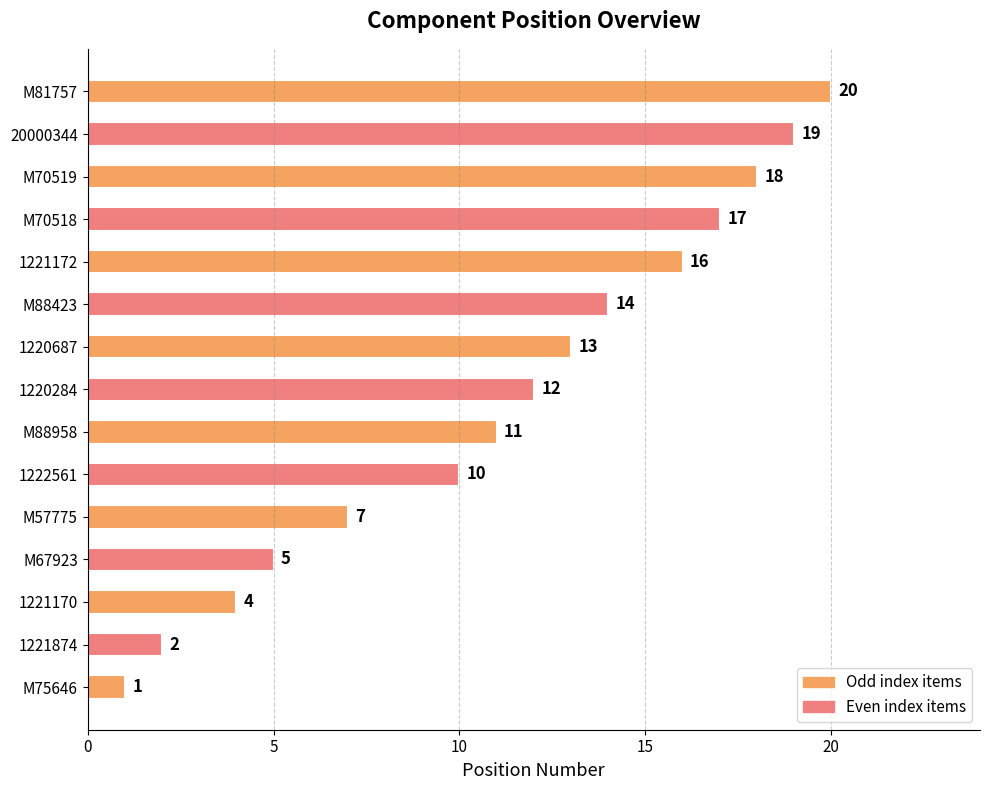

What is the approximate value at 20000344, to the nearest 10?

20